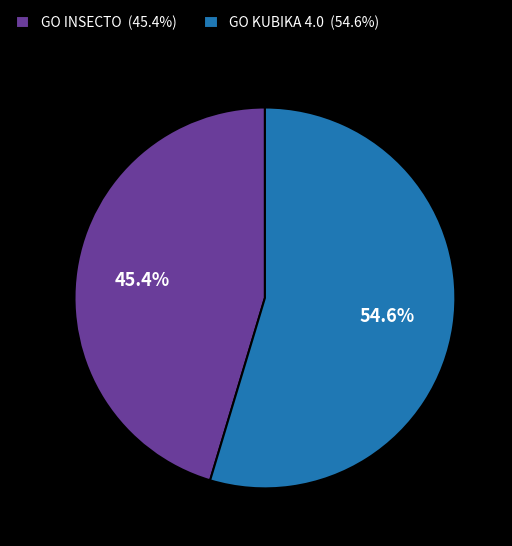

To the nearest percent, what is the difference between the largest and smallest slice percentages?

9%